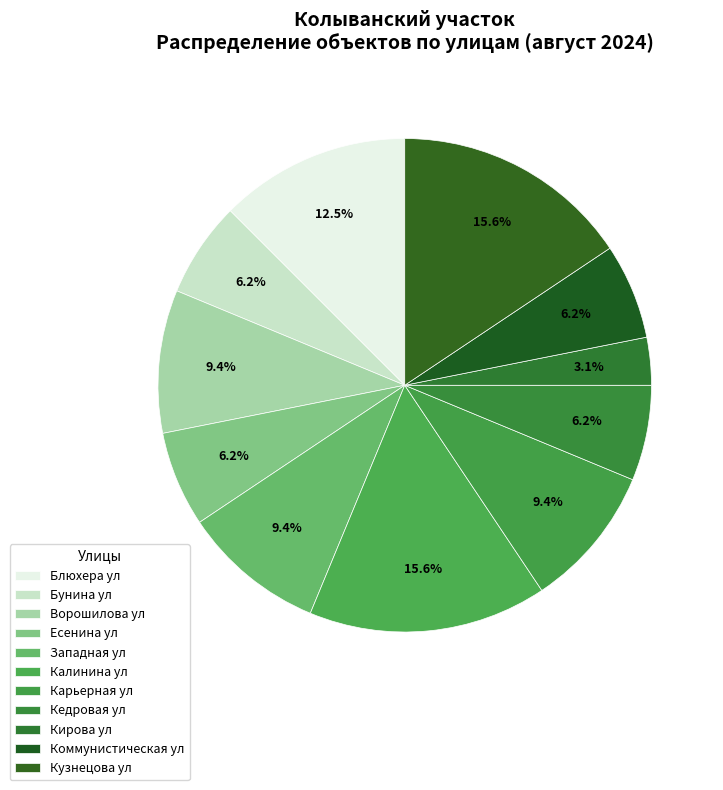

What percentage is the Бунина ул slice, to the nearest percent?

6%